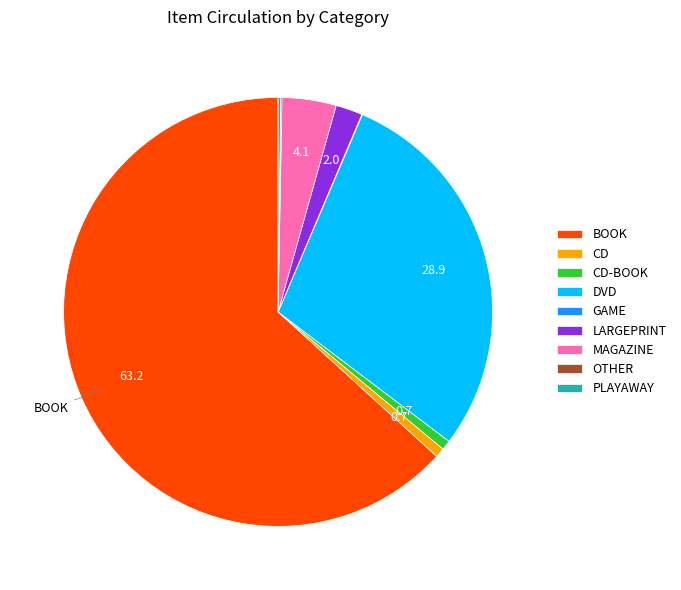

Does BOOK account for over 50% of the chart?

Yes